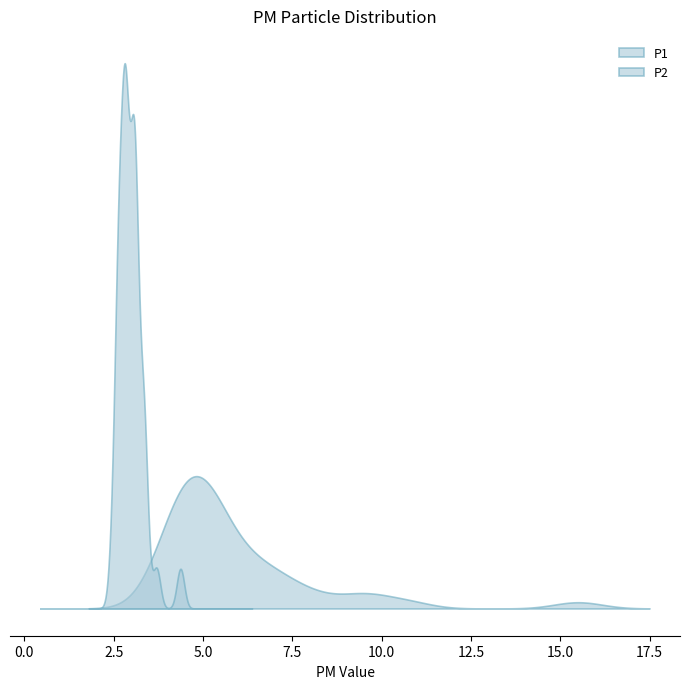

How many series are shown in this chart?

2